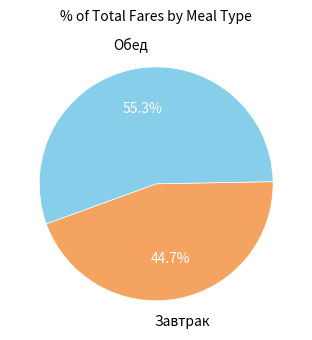

Is there any slice that represents more than half of the pie?

Yes